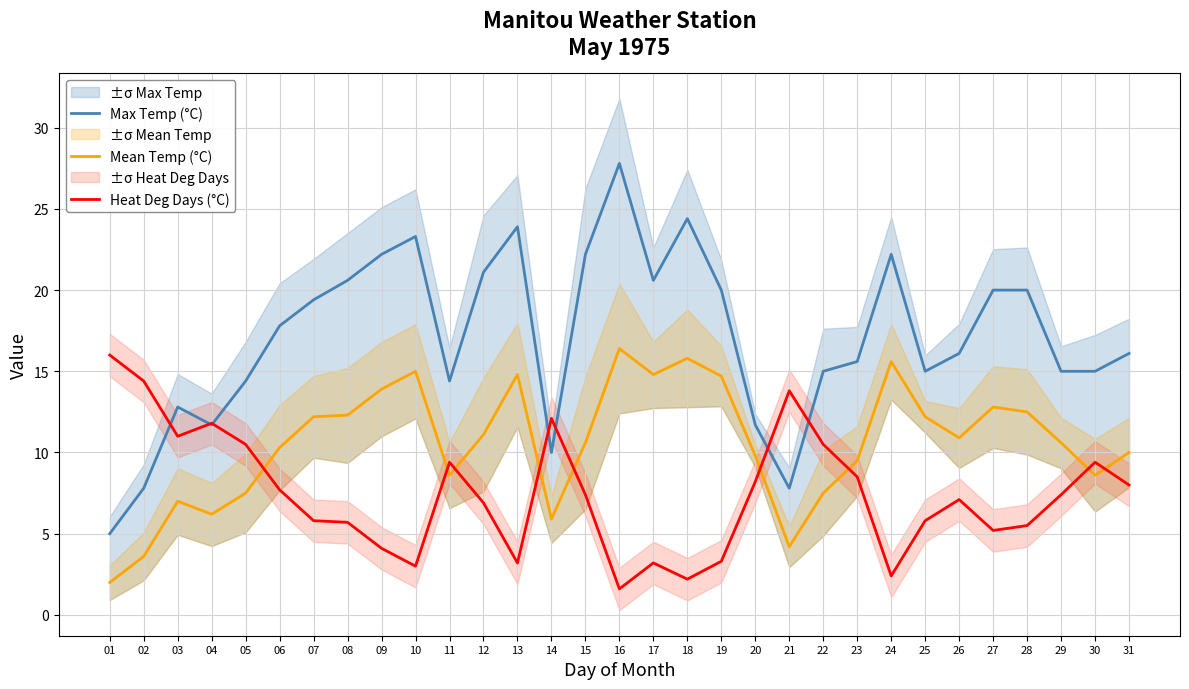

What is the greatest value displayed?

27.8